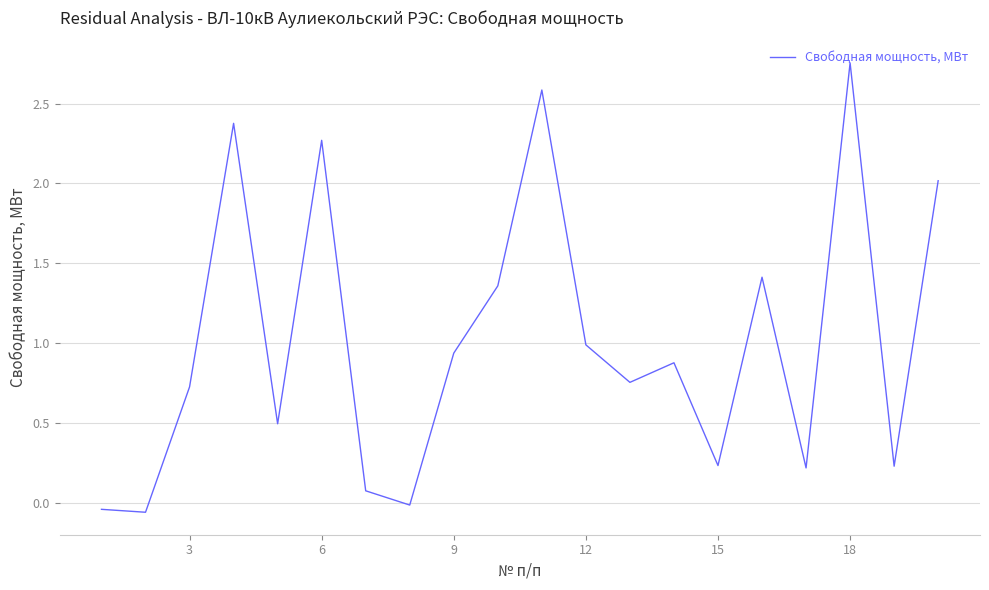

Which category has the highest value across all series?

18